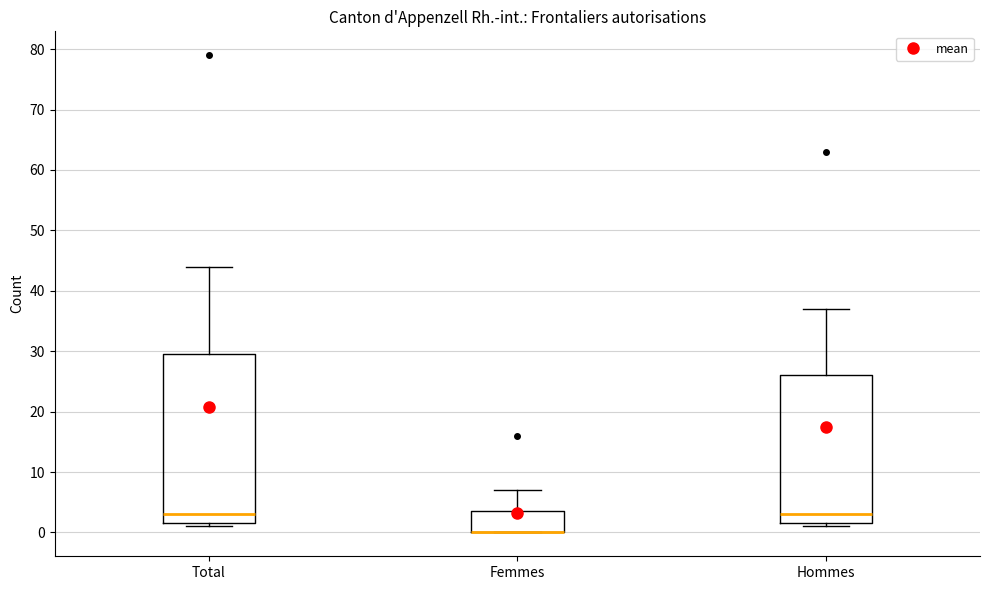

Which box is the tallest, from its lower edge to its upper edge?

Total